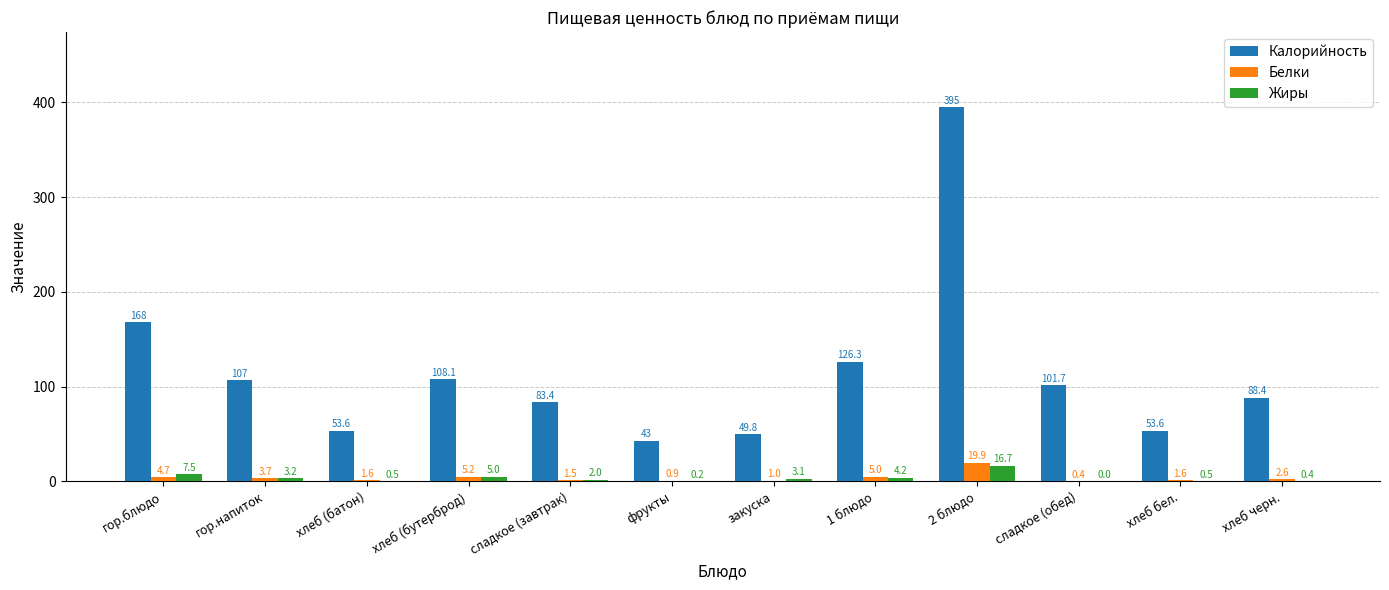

What is the total value across all series at гор.напиток?

113.9